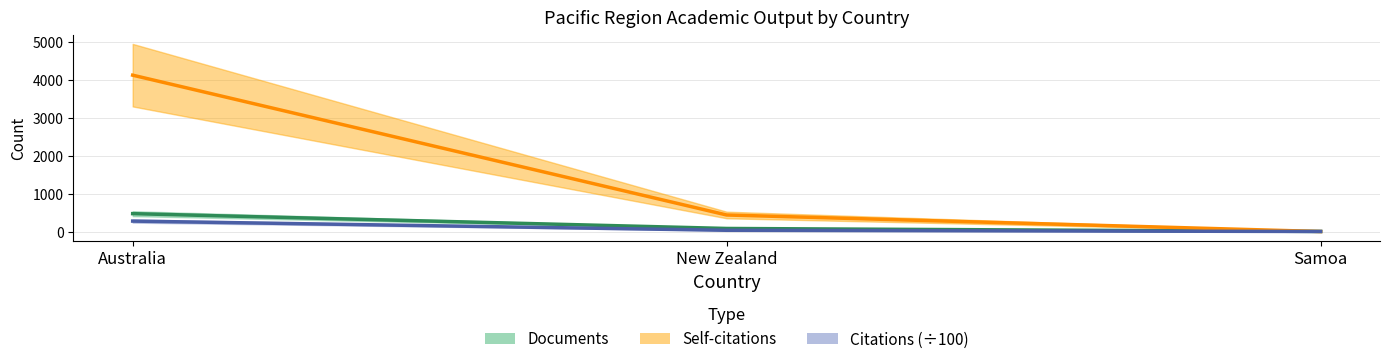

How many data points in Documents are less than 81?

1